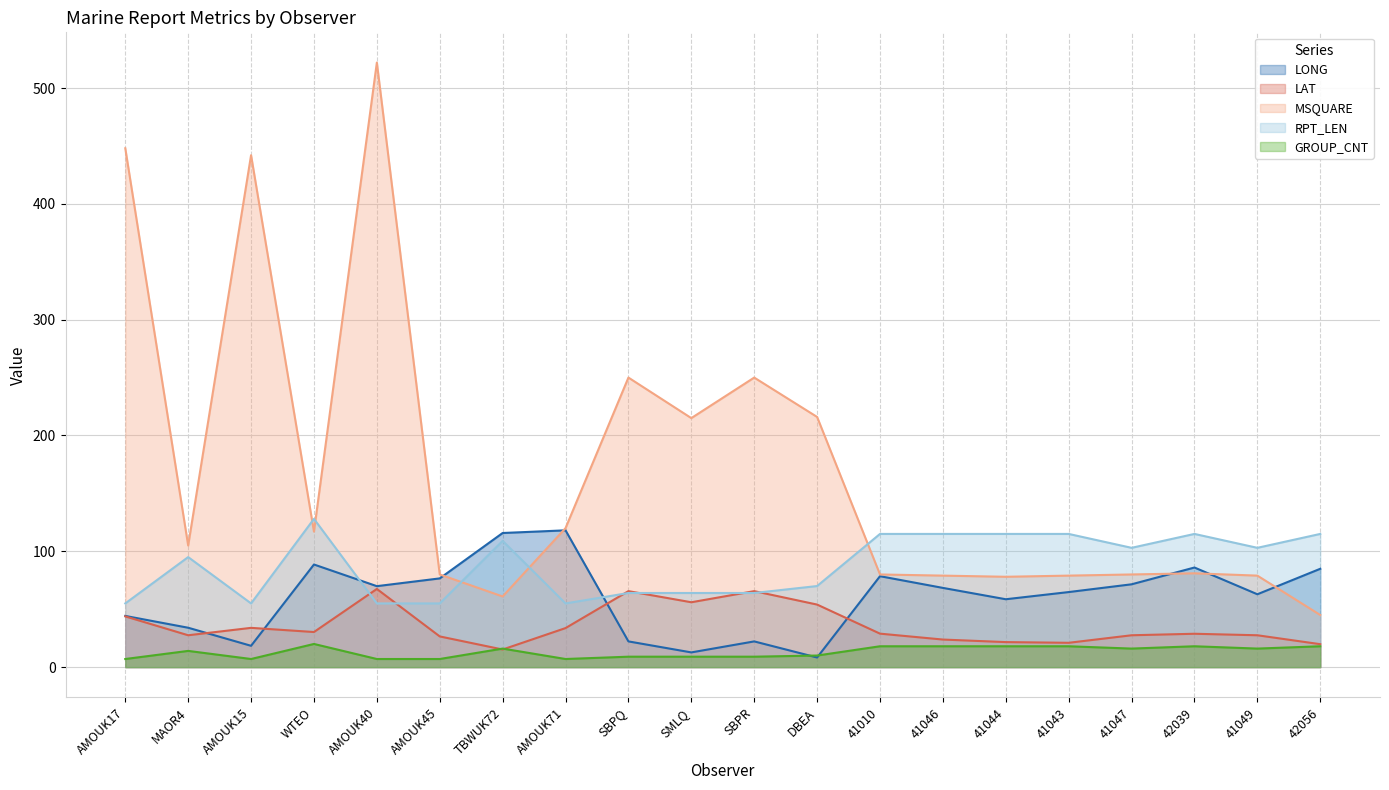

How many lines are shown in the chart?

5